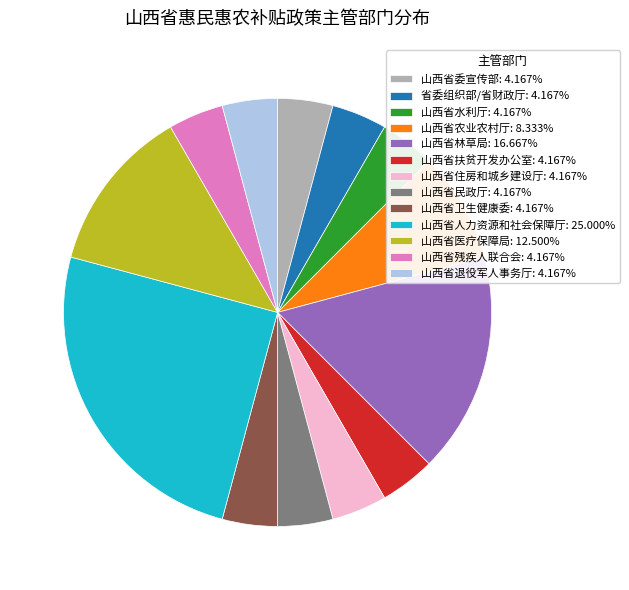

Count the number of slices in the pie.

13